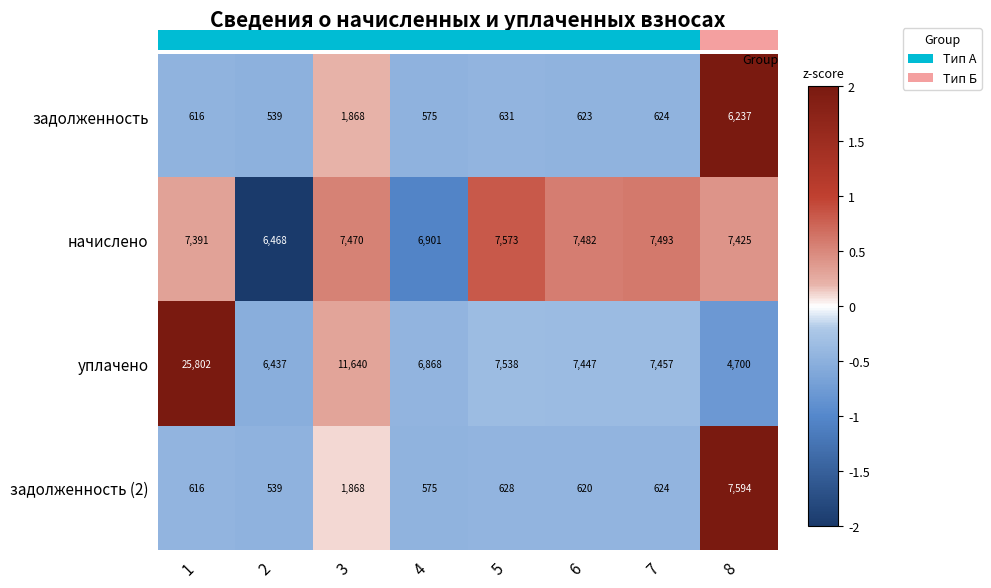

At which category does the chart reach its minimum across all series?

2